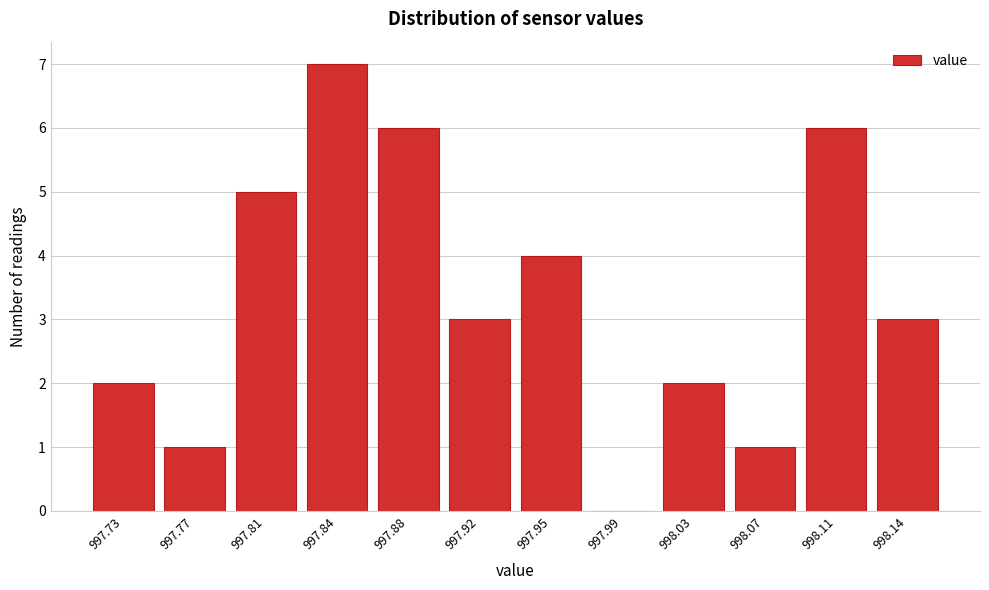

Reading left to right, transcribe all the data shown in this chart.

997.73=2	997.77=1	997.81=5	997.84=7	997.88=6	997.92=3	997.95=4	997.99=0	998.03=2	998.07=1	998.11=6	998.14=3